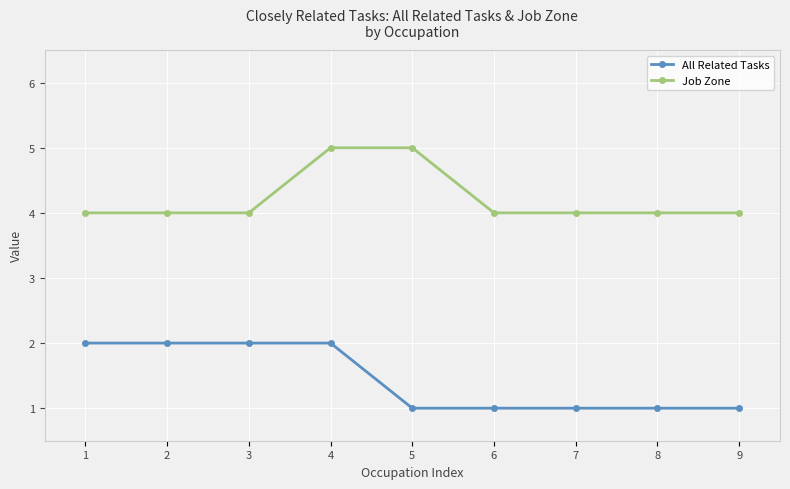

True or false: Job Zone and All Related Tasks cross at least once.

False